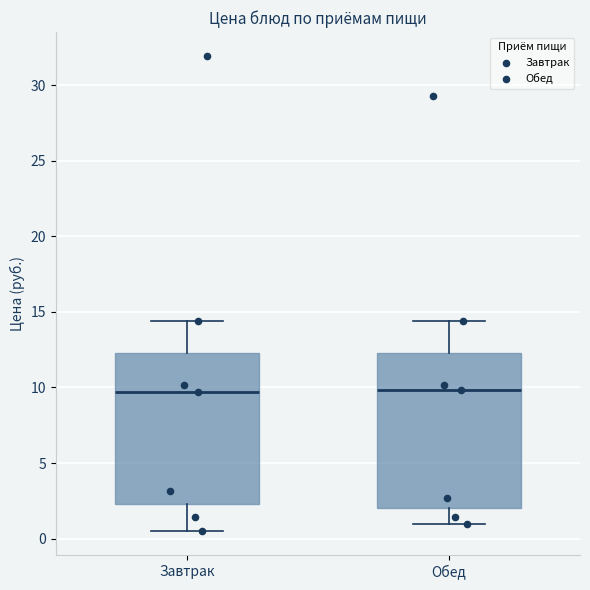

Reading left to right, read every box against the y-axis: the position of its median line, the range the box covers, and the ends of its whiskers. The values are not printed on the chart, so give them approximately, as read against the axis.

Завтрак: median 9.5, box 2.5 to 12.5, whiskers 0.5 to 14.5
Обед: median 10.0, box 2.0 to 12.5, whiskers 1.0 to 14.5